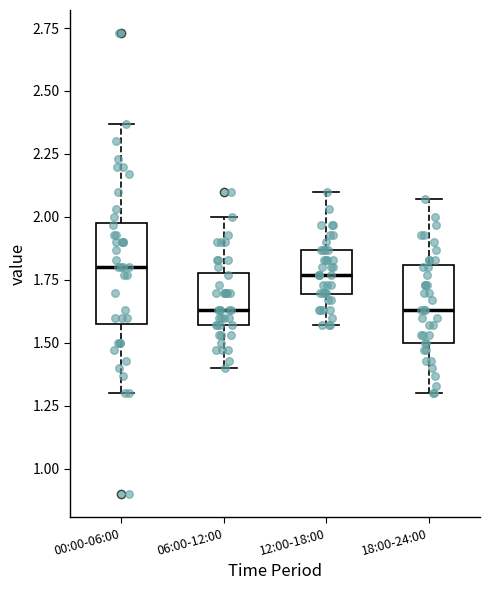

Comparing the boxes themselves (not the whiskers), which one is the tallest?

00:00-06:00